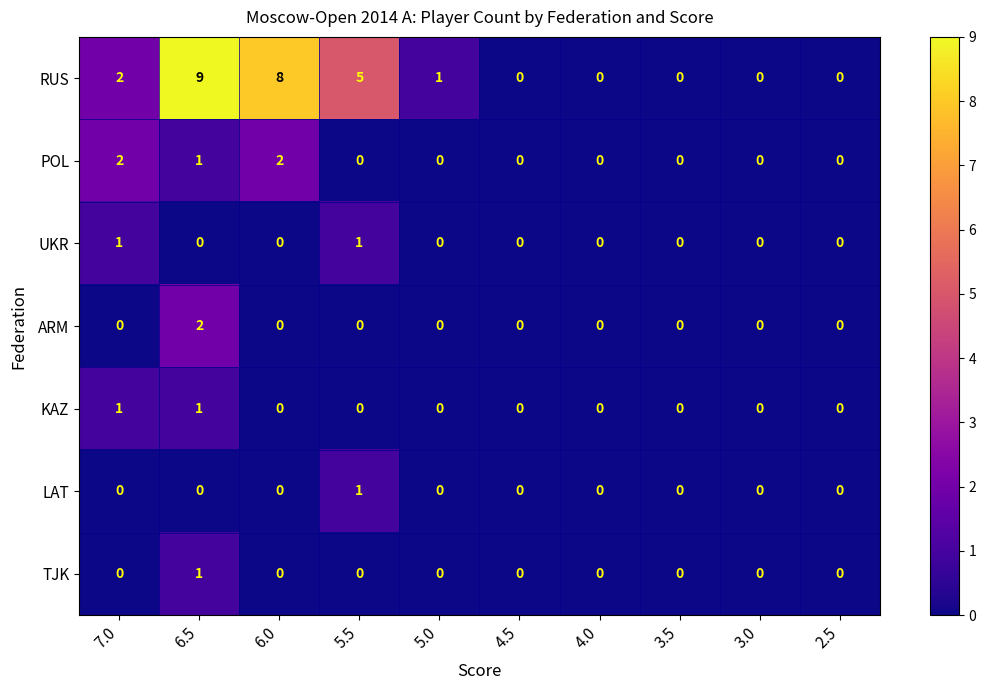

The value of POL at 5.5 is 0. True or false?

True